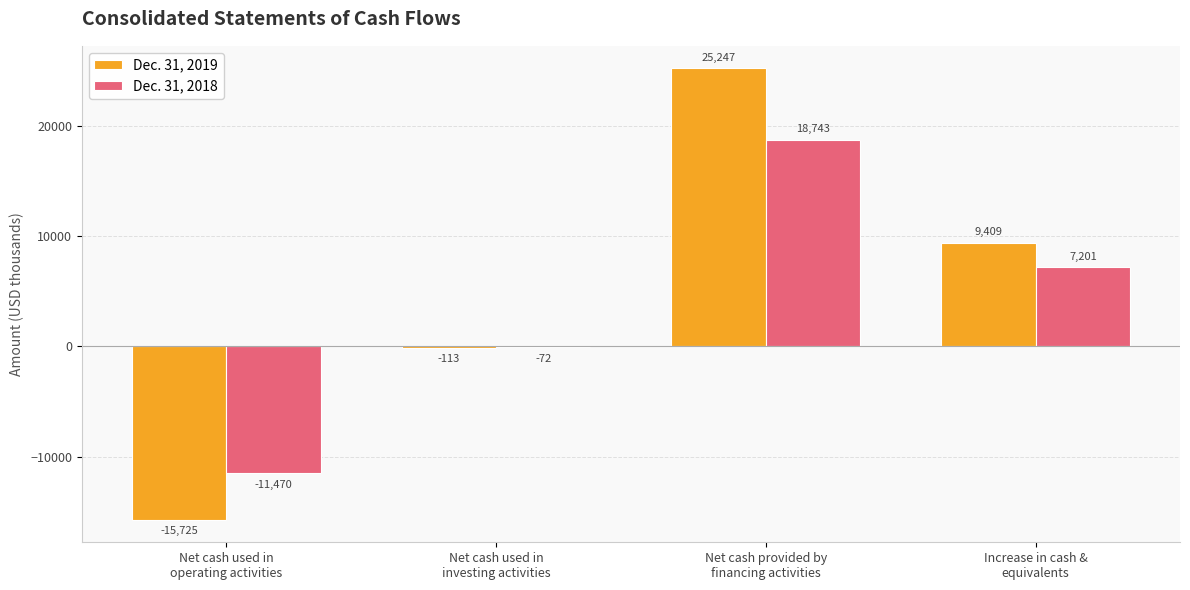

What is the maximum value shown in the chart?

25247